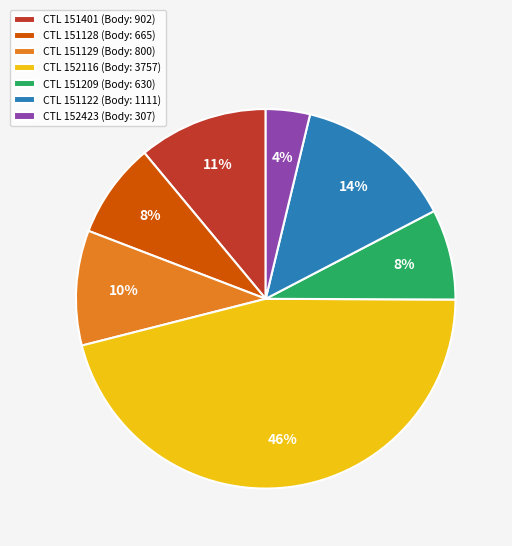

Is there a majority slice in this chart?

No